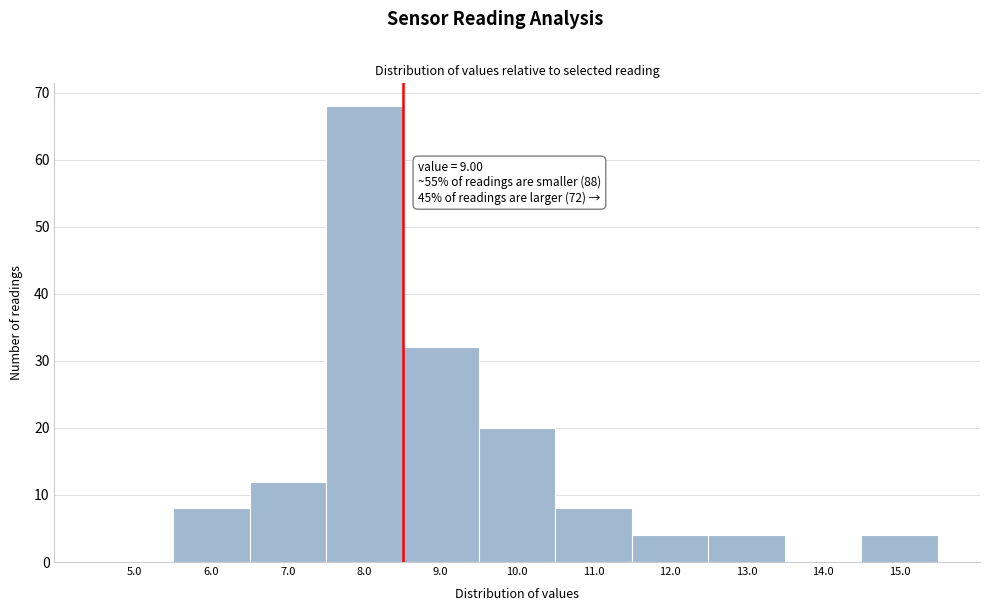

Reading left to right, what are all the values shown in this chart?

5.0=0	6.0=8	7.0=12	8.0=68	9.0=32	10.0=20	11.0=8	12.0=4	13.0=4	14.0=0	15.0=4